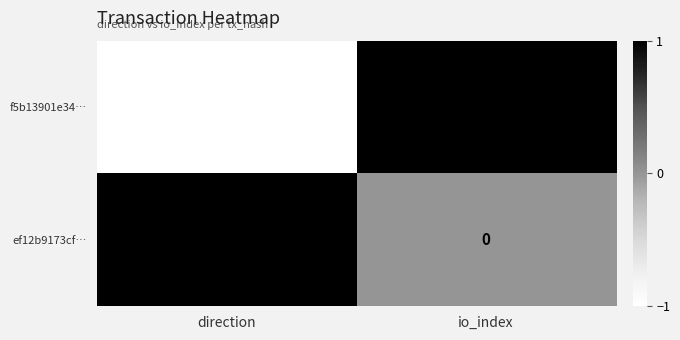

Which series changed the most between direction and io_index?

f5b13901e34…